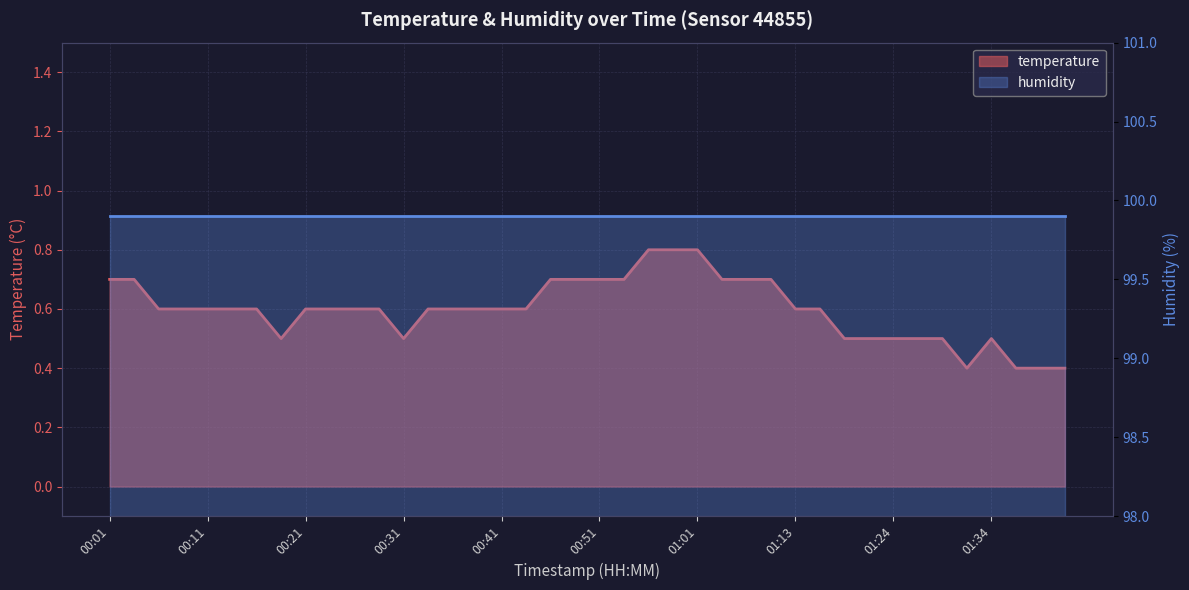

Which label corresponds to the smallest value in the chart?

01:31